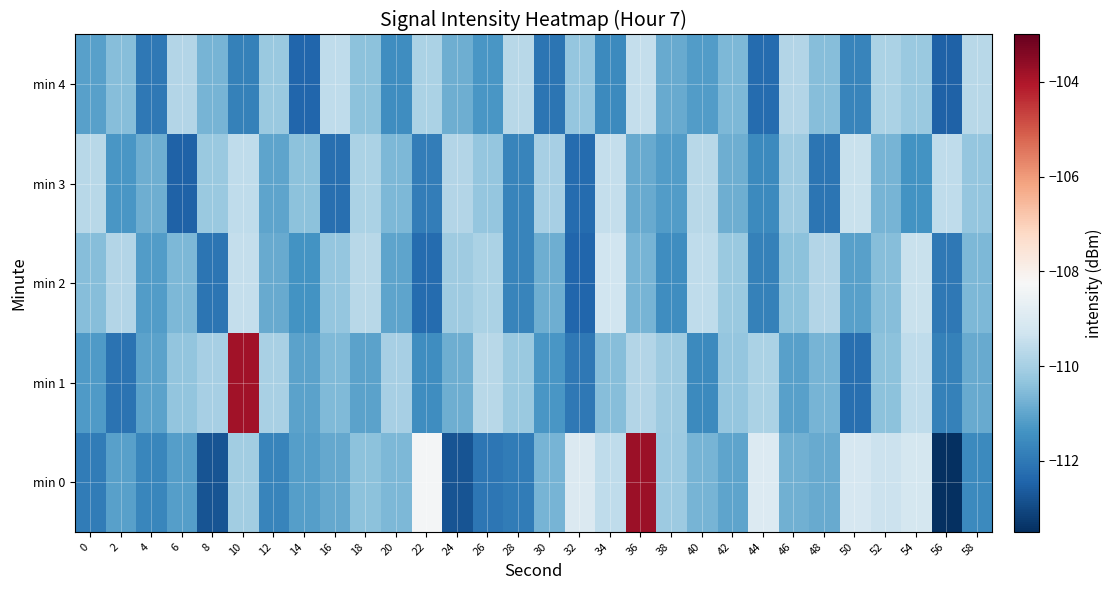

Which category has the highest value across all series?

36